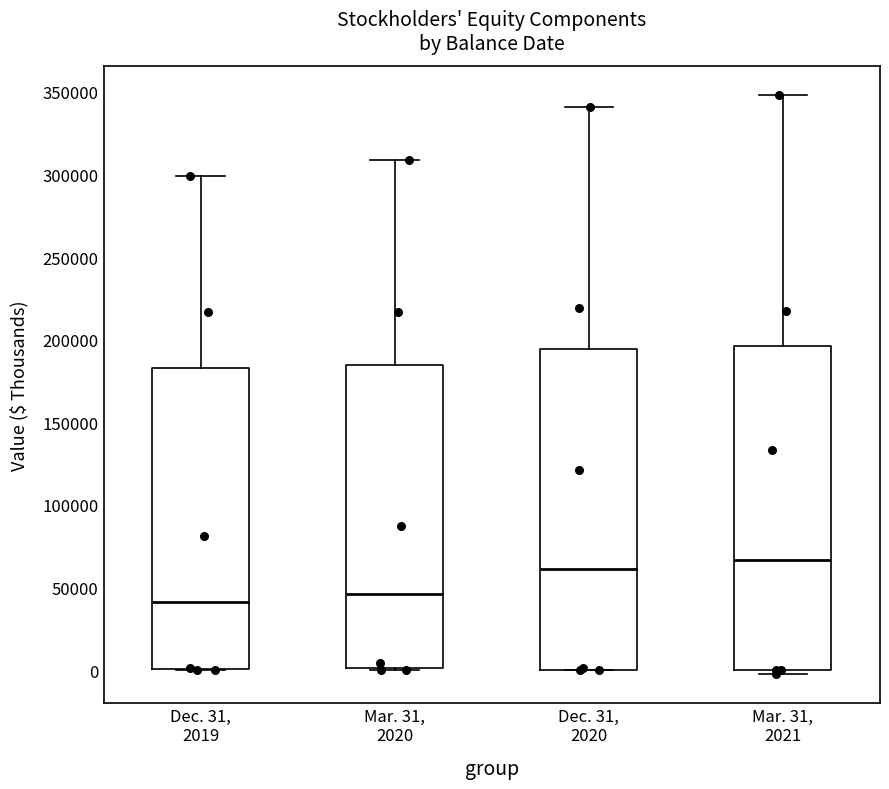

Where does the upper whisker of the box for Mar. 31, 2021 end on the y-axis? The values are not printed on the chart, so give them approximately, as read against the axis.

350000